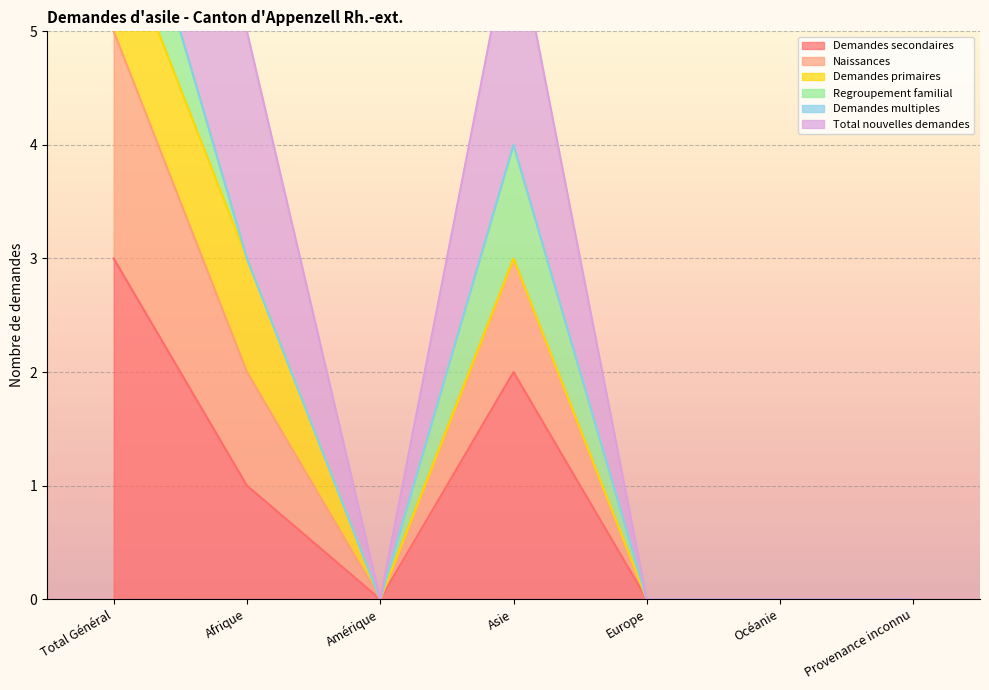

Is it true that Demandes secondaires equals 0 at Océanie?

True